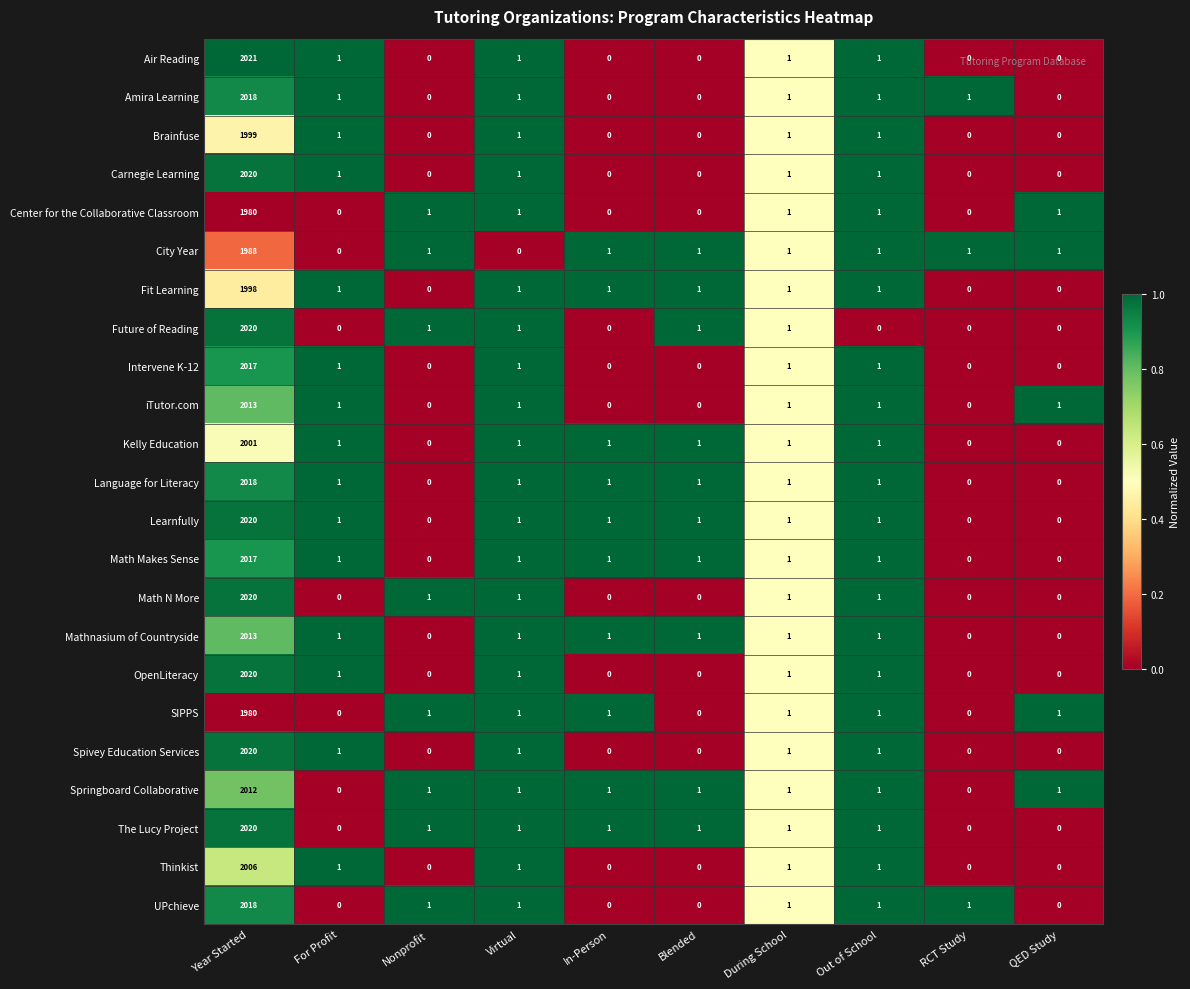

True or false: SIPPS has a value of 1 at Out of School.

True